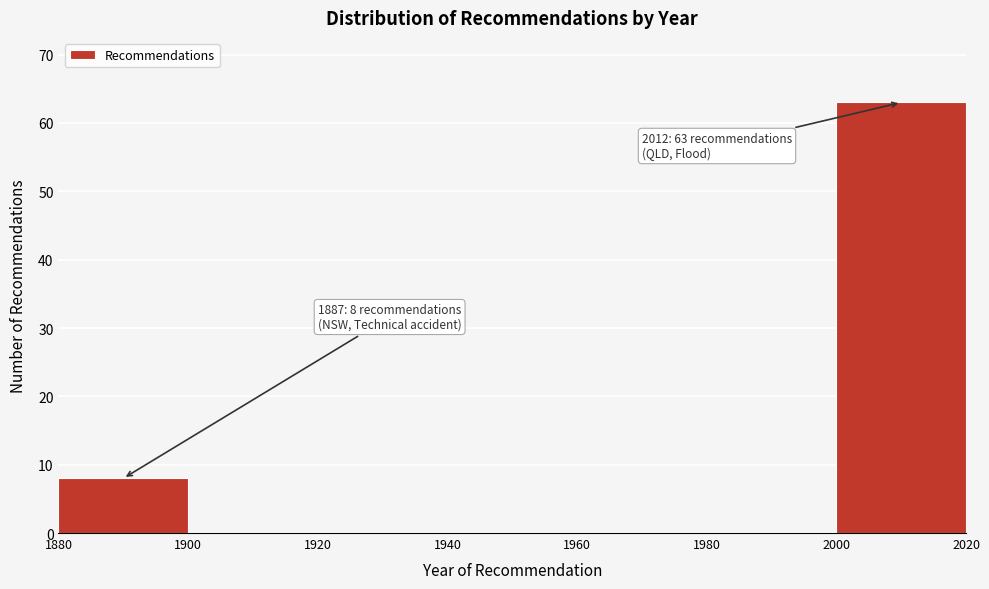

Over which range of the x-axis is the bar tallest?

2000 to 2020